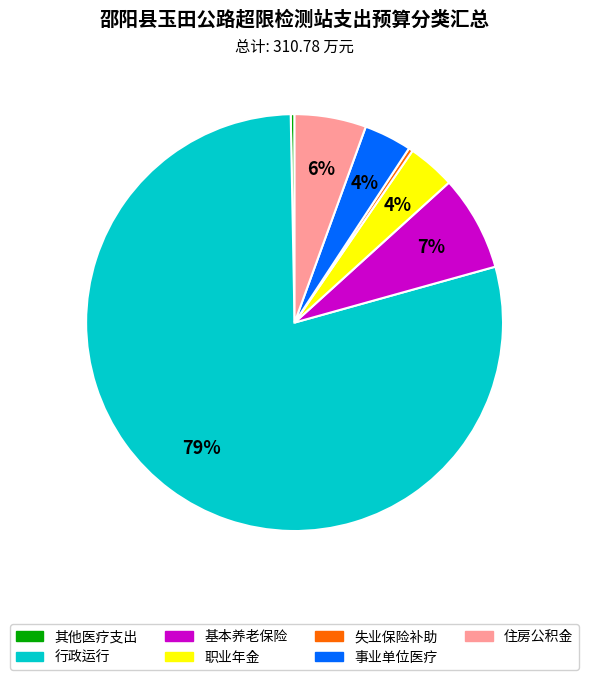

To the nearest percent, what is the average slice percentage?

14%